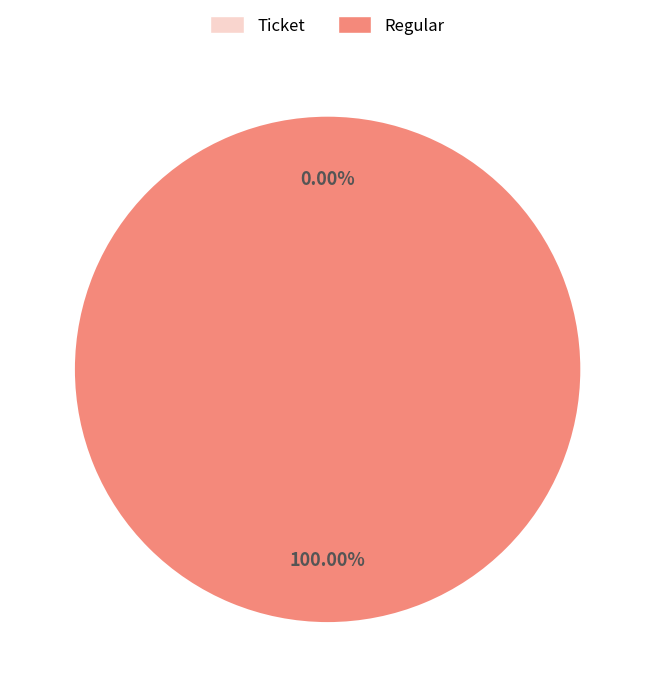

How many slices are in this pie chart?

2